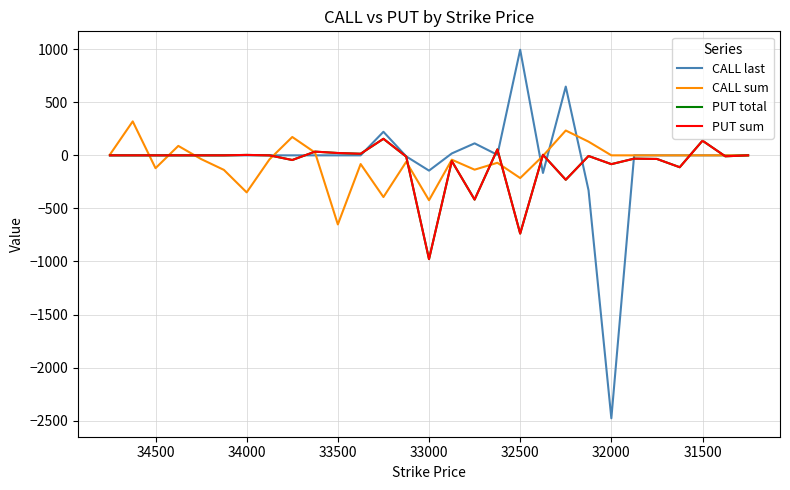

Which series has the largest range (max minus min)?

CALL last